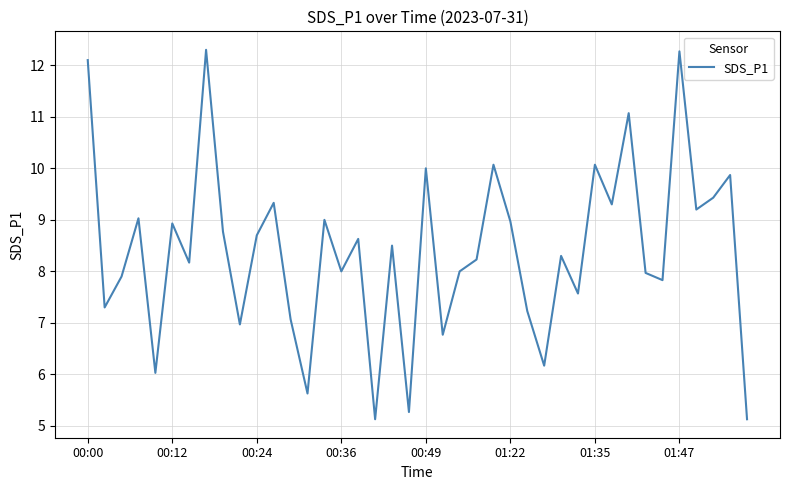

What is the maximum value shown in the chart?

12.3